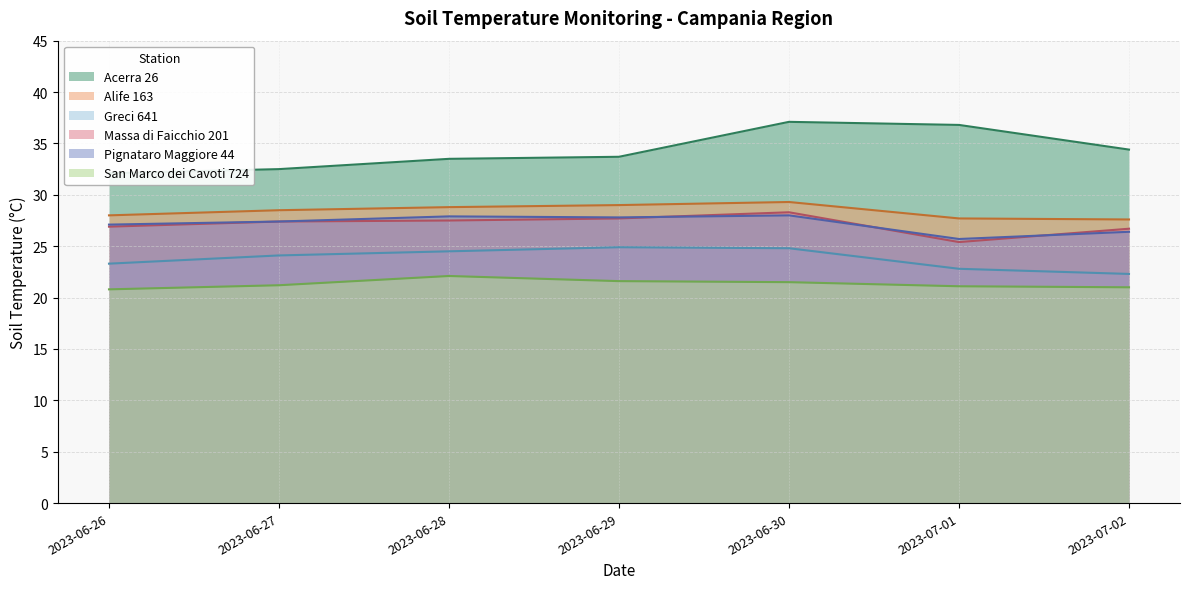

Which has a higher value, 2023-06-27 or 2023-06-30?

2023-06-30